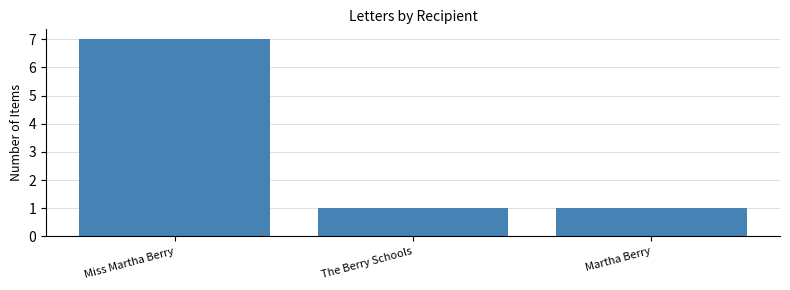

What is the approximate value at Miss Martha Berry?

7